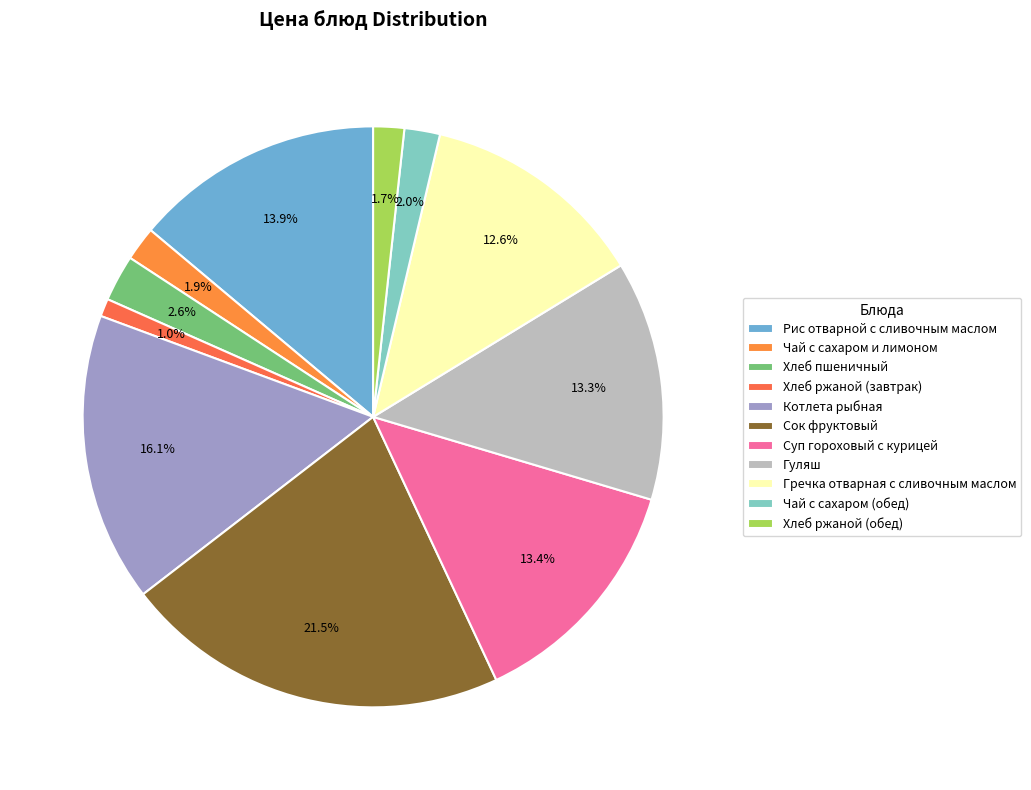

To the nearest percent, what is the combined percentage of Чай с сахаром и лимоном and Хлеб ржаной (завтрак)?

3%